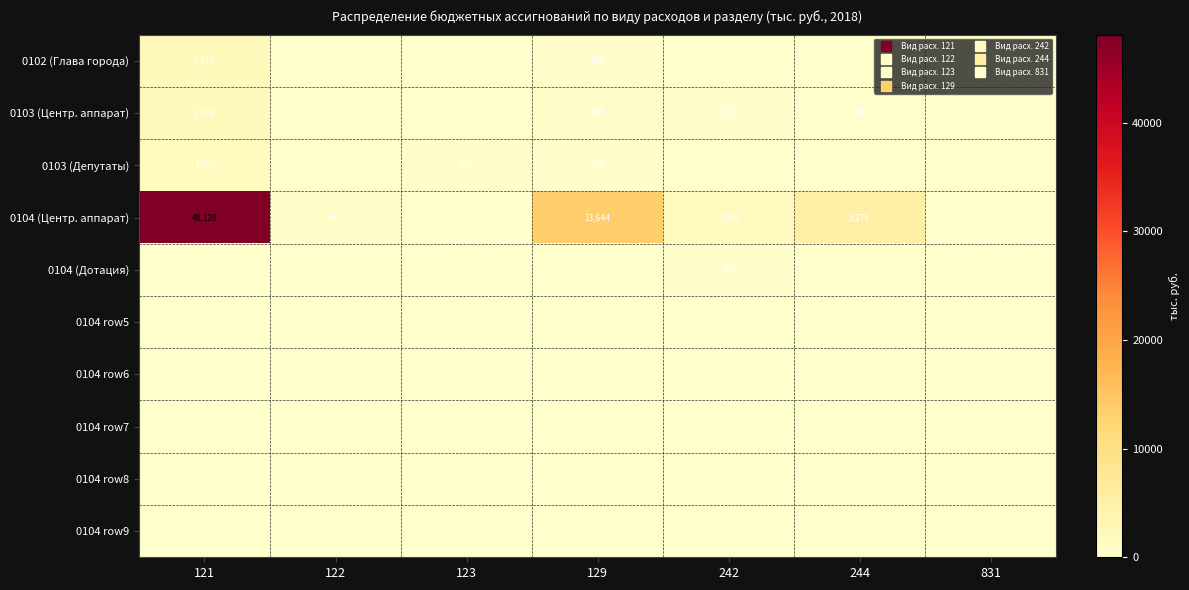

True or false: 0103 (Депутаты) has a value of 669.5 at 129.

False